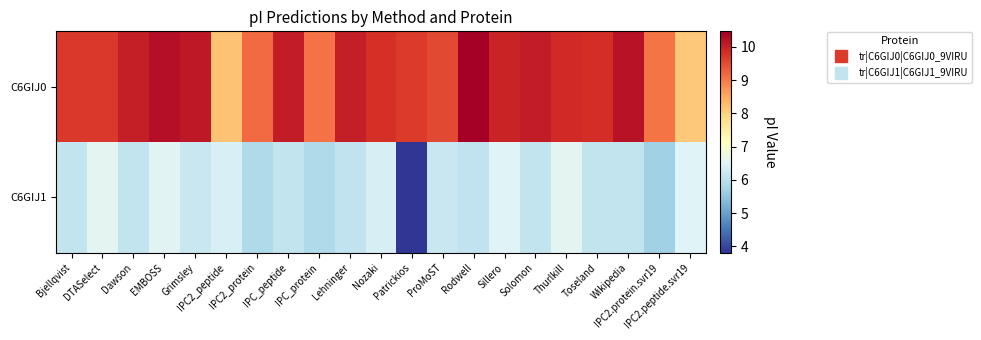

Which series has the largest total across all categories?

C6GIJ0